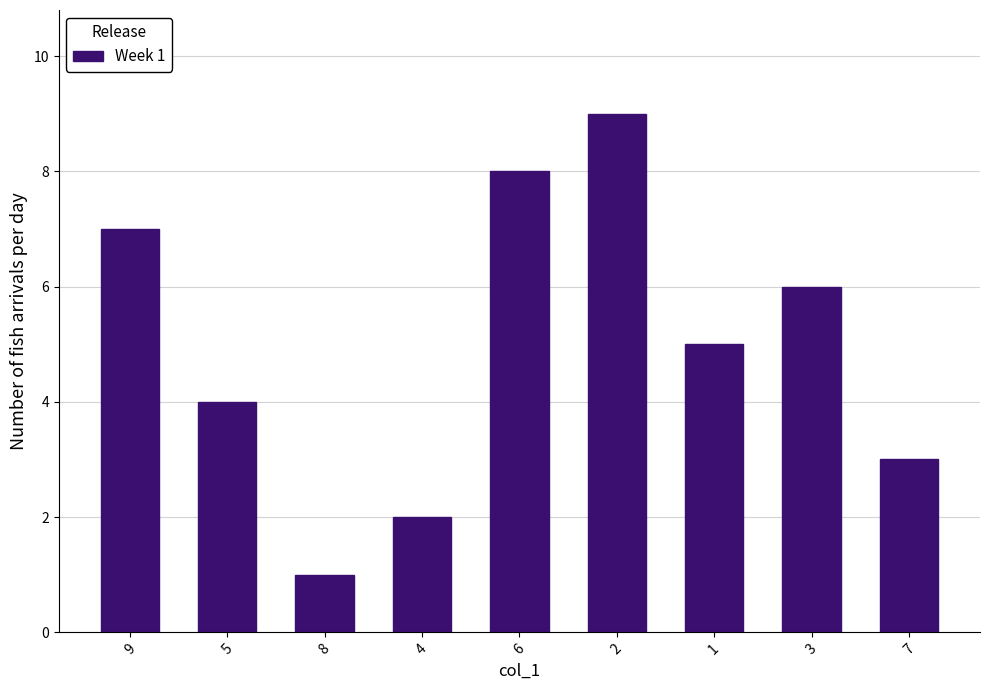

Reading right to left, list all the values displayed in this chart.

3	6	5	9	8	2	1	4	7